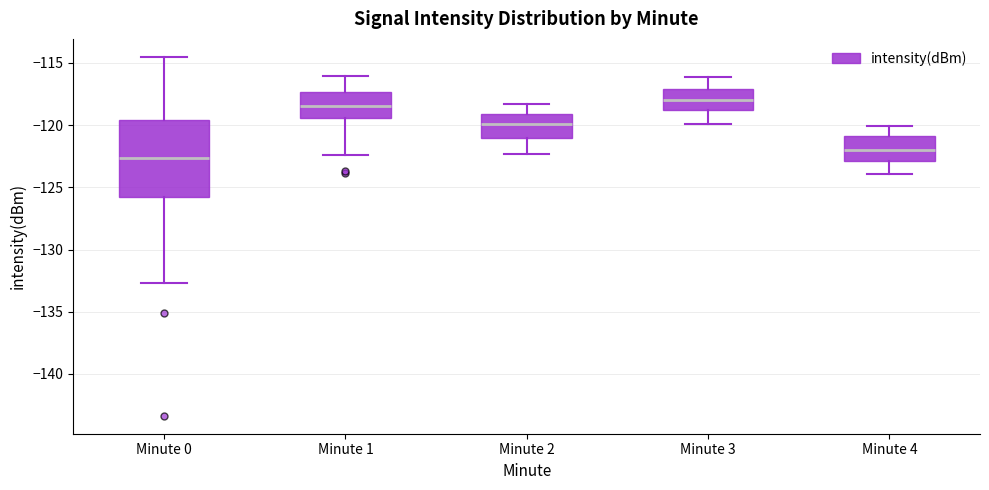

Reading left to right, read every box against the y-axis: the position of its median line, the range the box covers, and the ends of its whiskers. The values are not printed on the chart, so give them approximately, as read against the axis.

Minute 0: median -122.5, box -125.5 to -119.5, whiskers -132.5 to -114.5
Minute 1: median -118.5, box -119.5 to -117.5, whiskers -122.5 to -116.0
Minute 2: median -120.0, box -121.0 to -119.0, whiskers -122.5 to -118.5
Minute 3: median -118.0, box -119.0 to -117.0, whiskers -120.0 to -116.0
Minute 4: median -122.0, box -123.0 to -121.0, whiskers -124.0 to -120.0